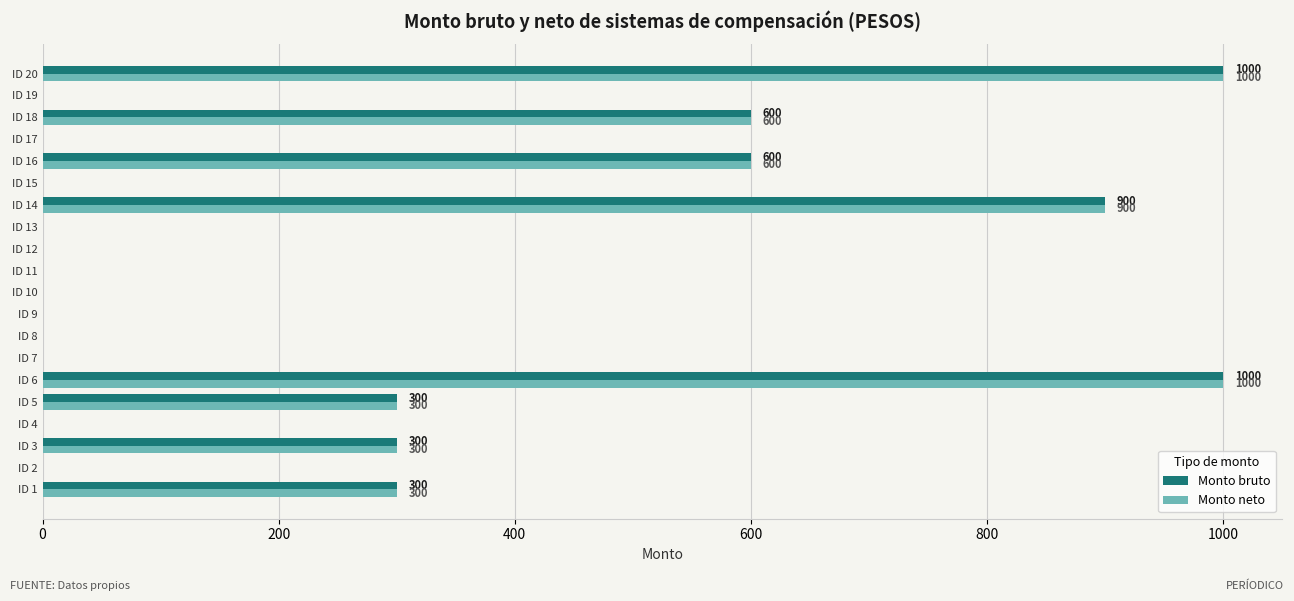

What is the sum of all Monto neto values?

5000